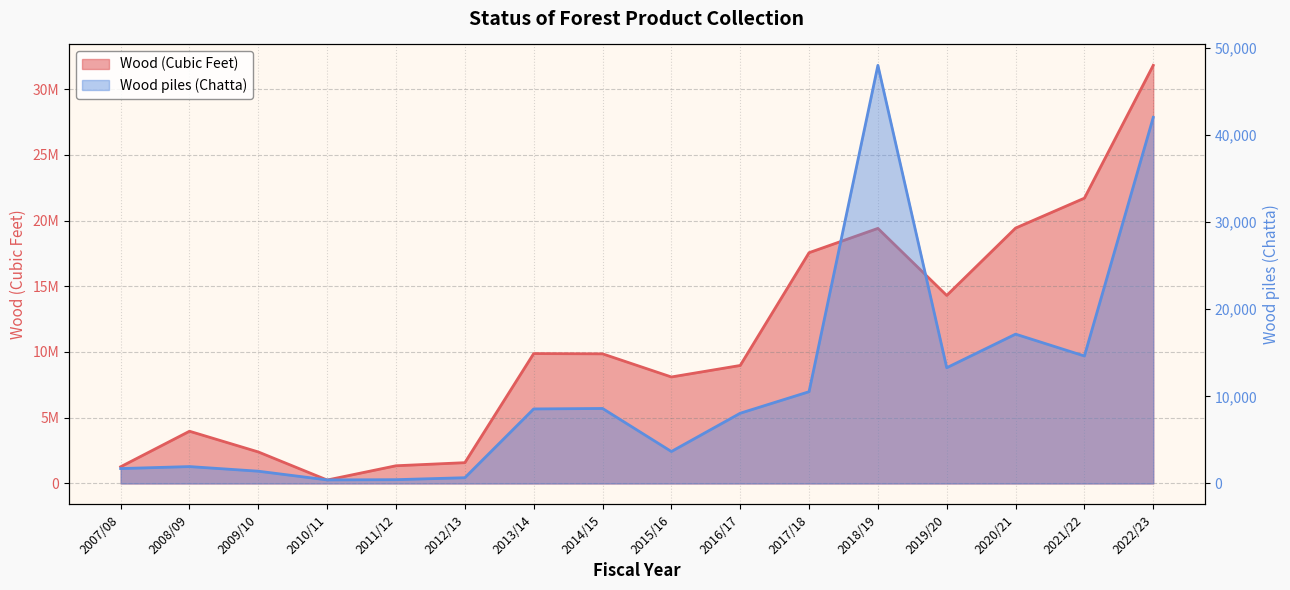

In Wood piles (Chatta), how many points are lower than both neighbors (excluding endpoints)?

4